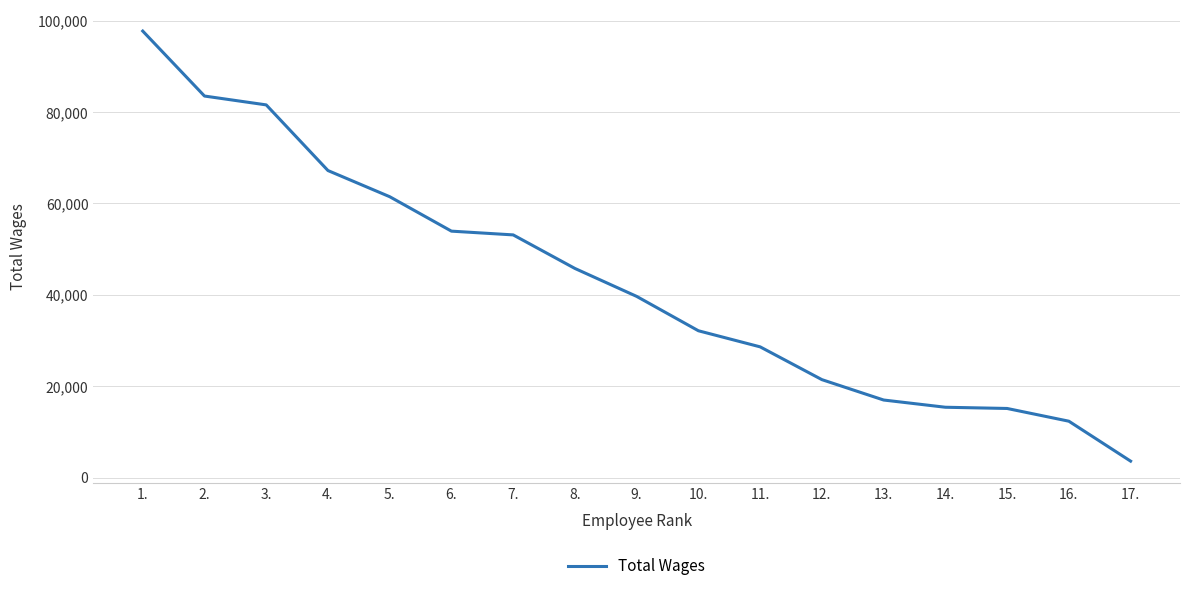

How many lines are shown in the chart?

1